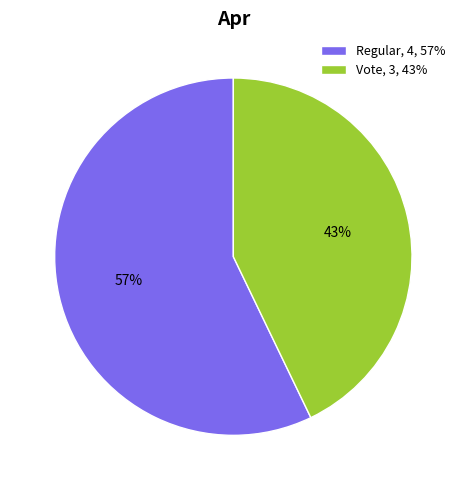

True or false: Vote accounts for 35% of the total.

False